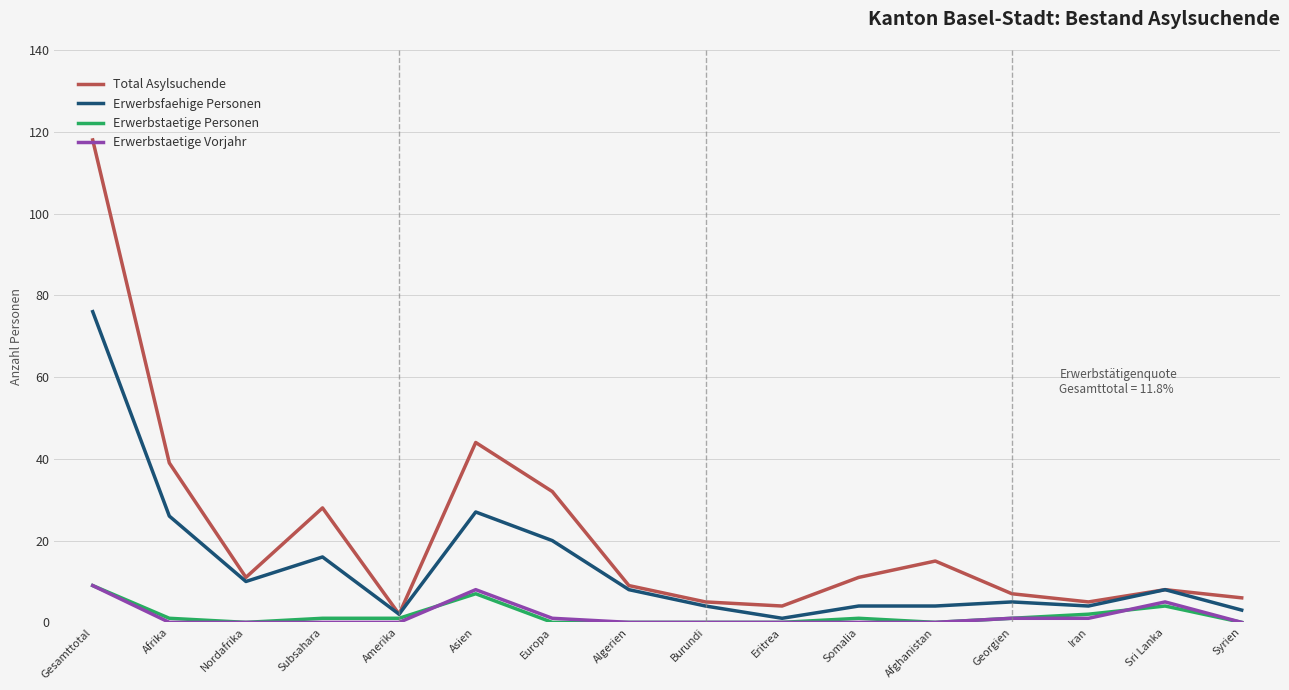

Is it true that Total Asylsuchende equals 7 at Europa?

False